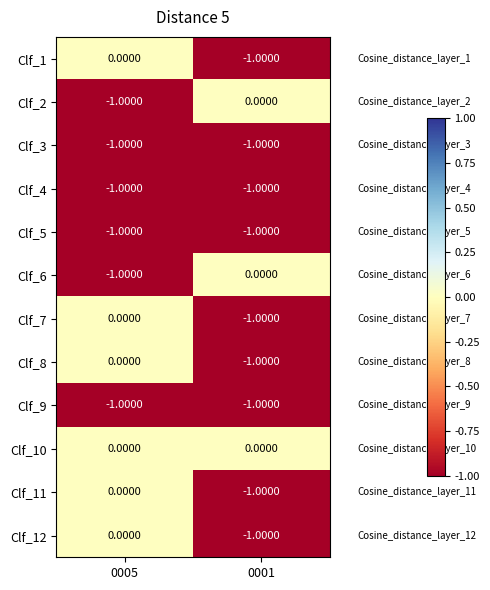

Which series has the largest total across all categories?

Clf_10